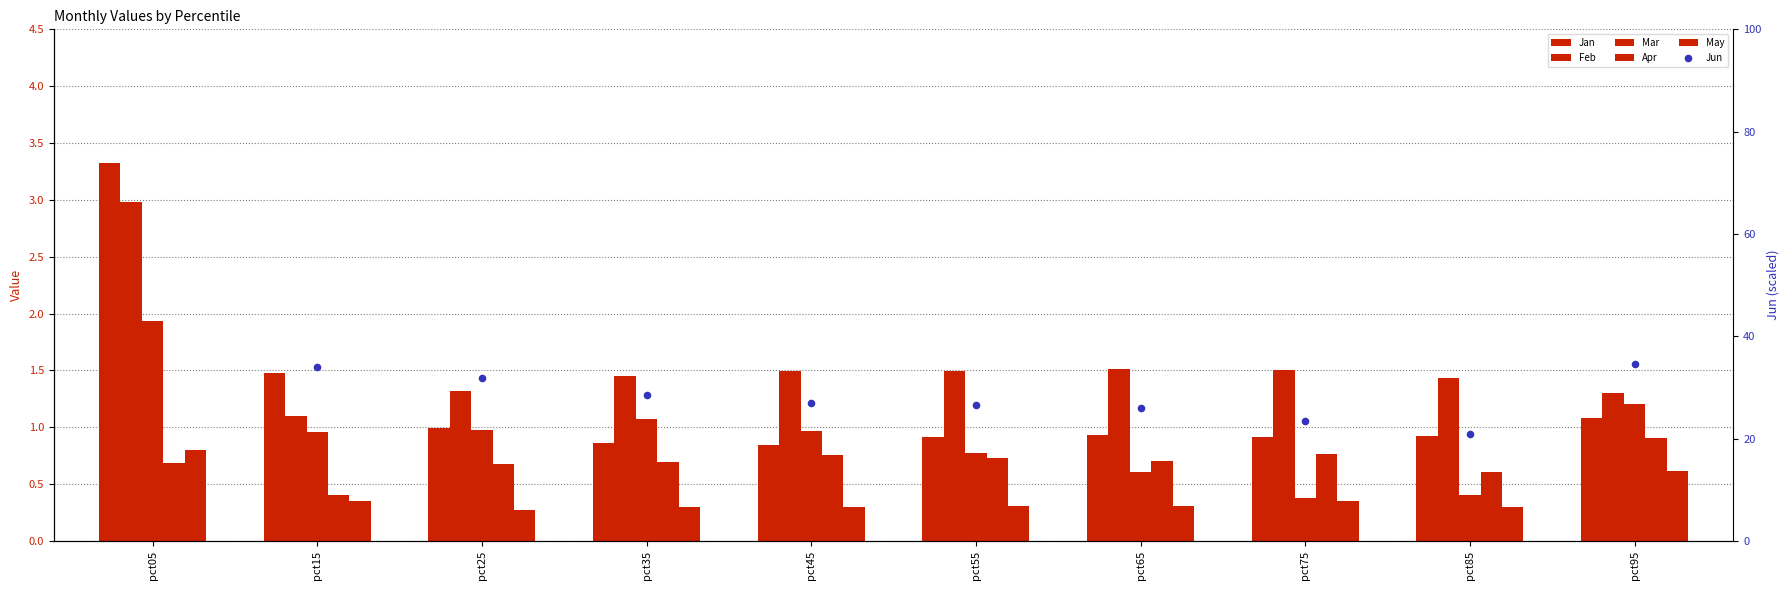

Which series reaches the minimum Y coordinate?

May